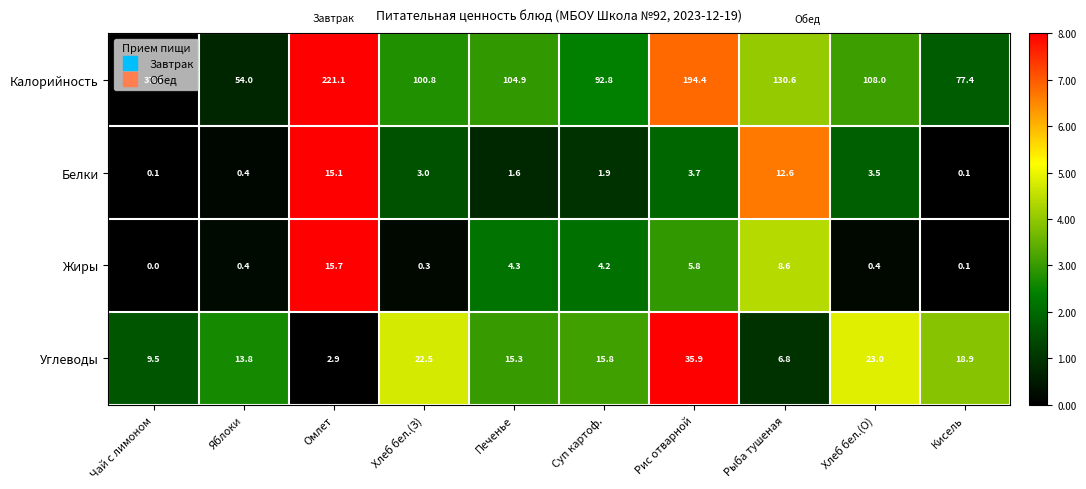

How many series are shown in this chart?

4